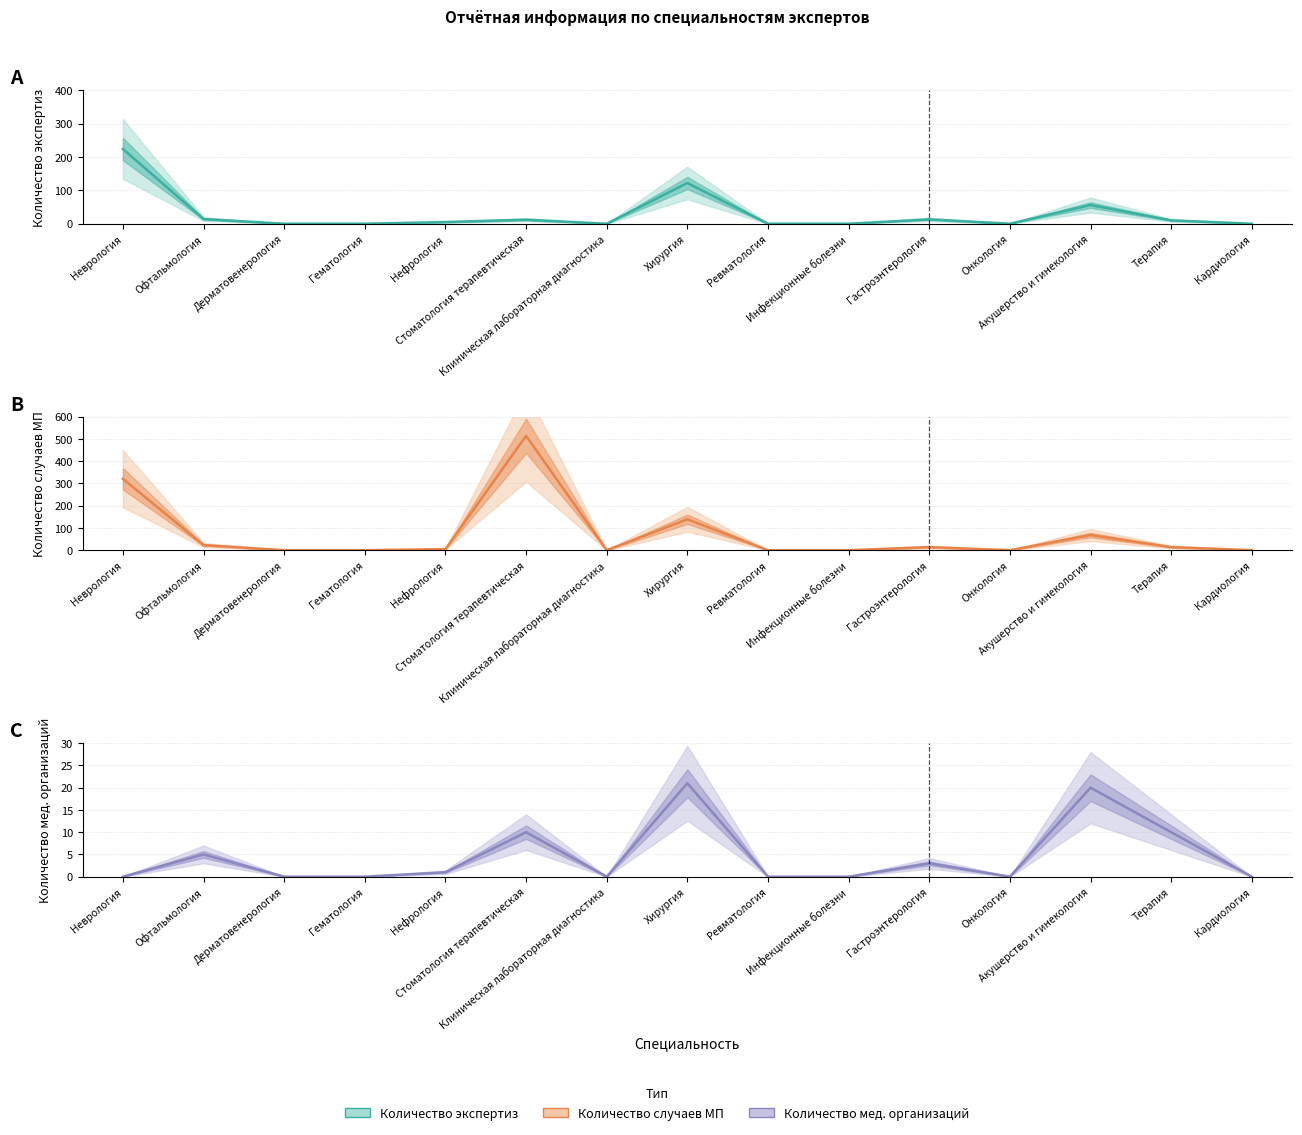

What is the label of the 7th point from the right?

Ревматология